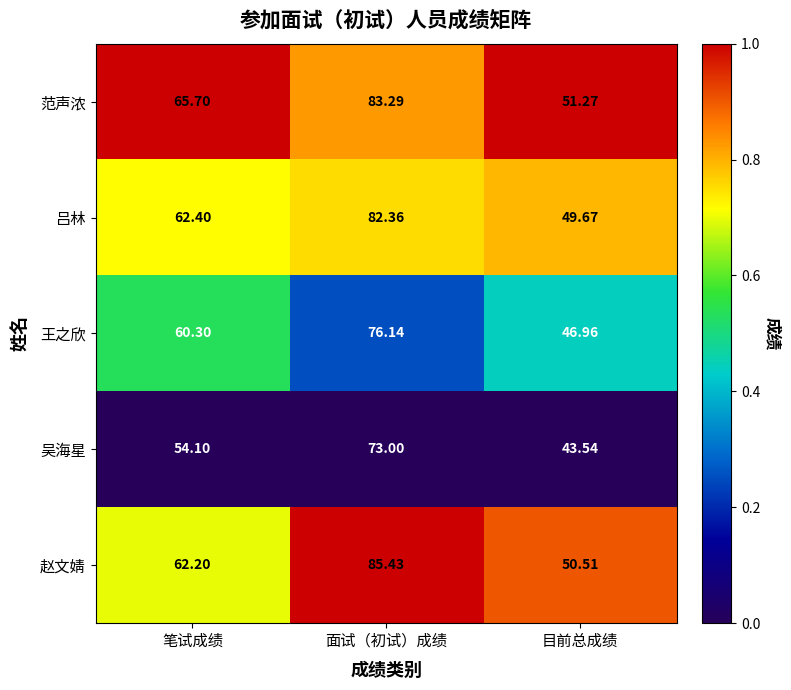

List the series in order of their peak value, lowest first.

吴海星, 王之欣, 吕林, 范声浓, 赵文婧